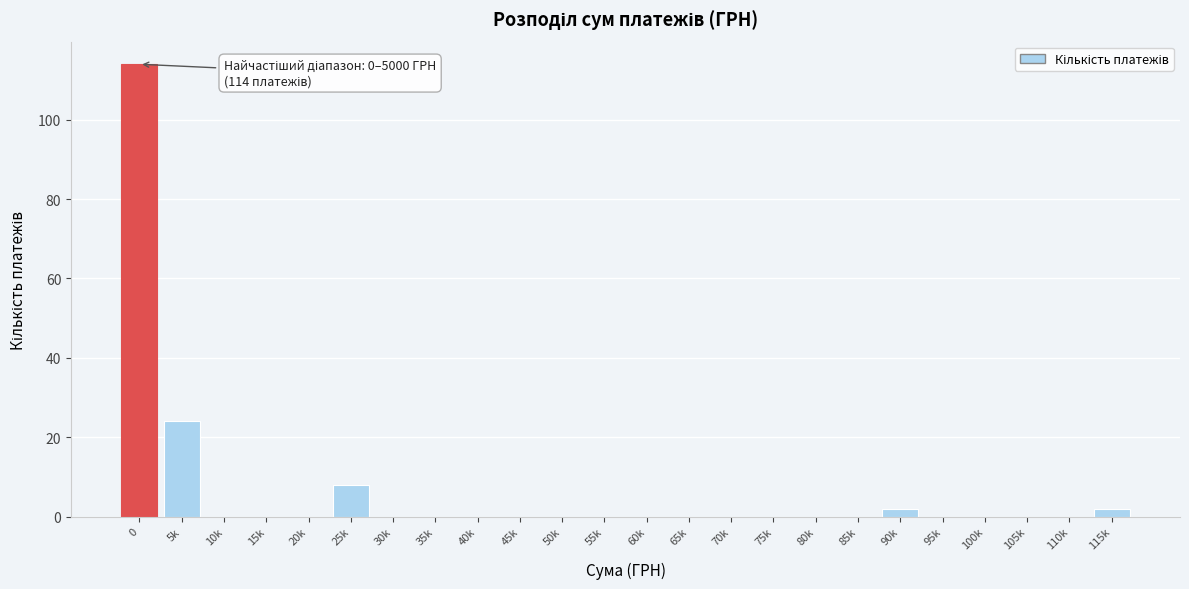

Reading left to right, transcribe all the data shown in this chart.

0=114	5k=24	10k=0	15k=0	20k=0	25k=8	30k=0	35k=0	40k=0	45k=0	50k=0	55k=0	60k=0	65k=0	70k=0	75k=0	80k=0	85k=0	90k=2	95k=0	100k=0	105k=0	110k=0	115k=2